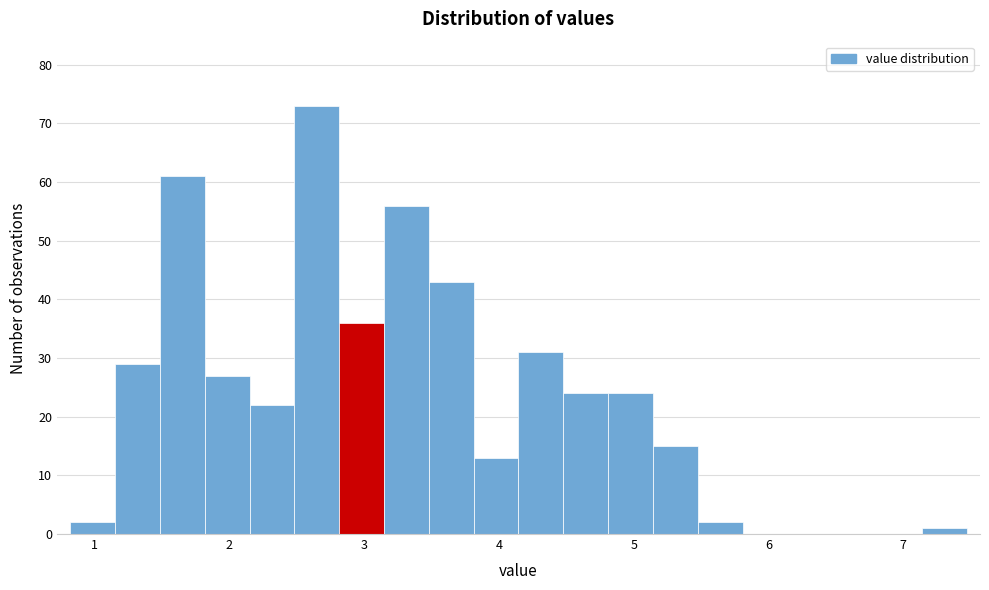

Read against the x-axis, roughly where is the centre of the tallest bar?

2.6